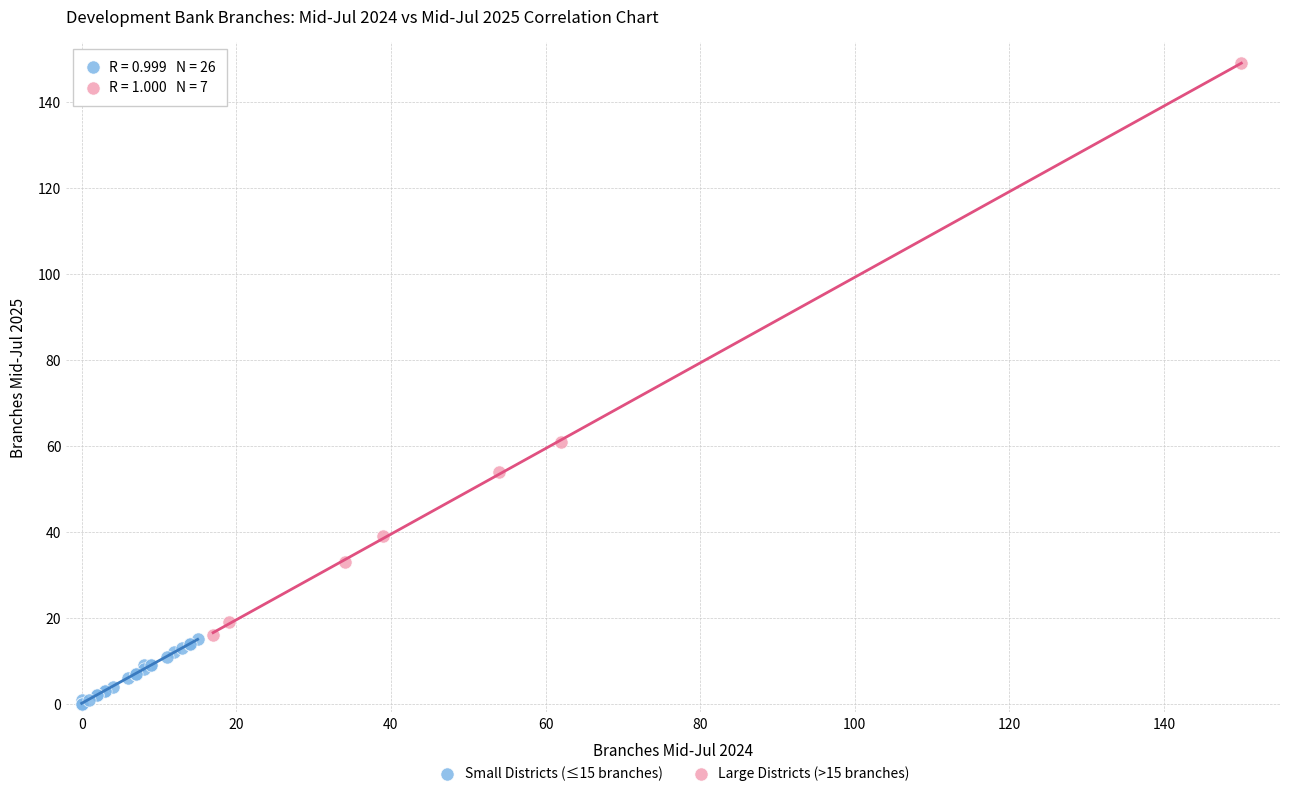

Which series reaches the minimum Y coordinate?

Small Districts (≤15 branches)